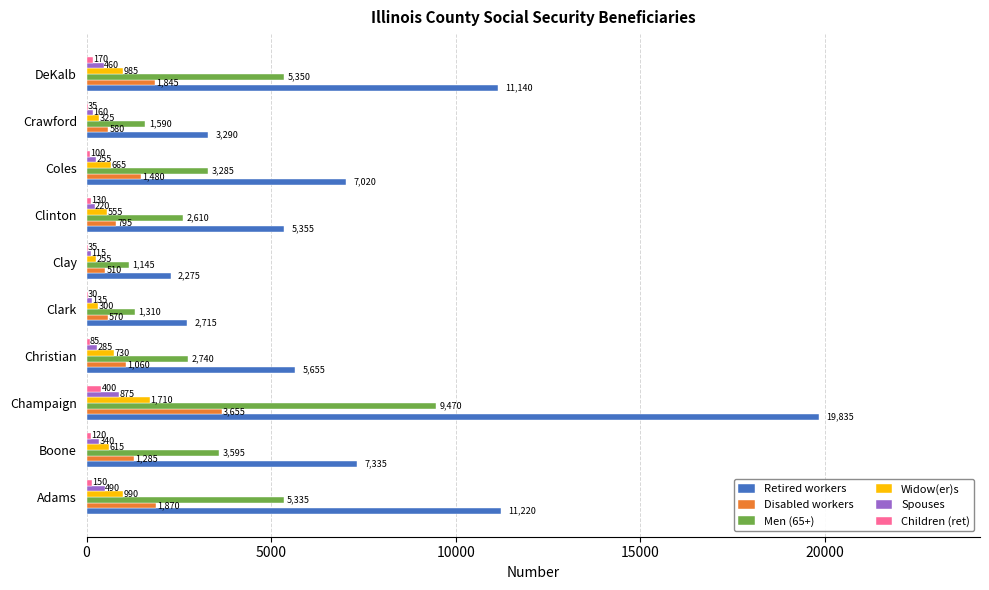

Which series has the largest total across all categories?

Retired workers